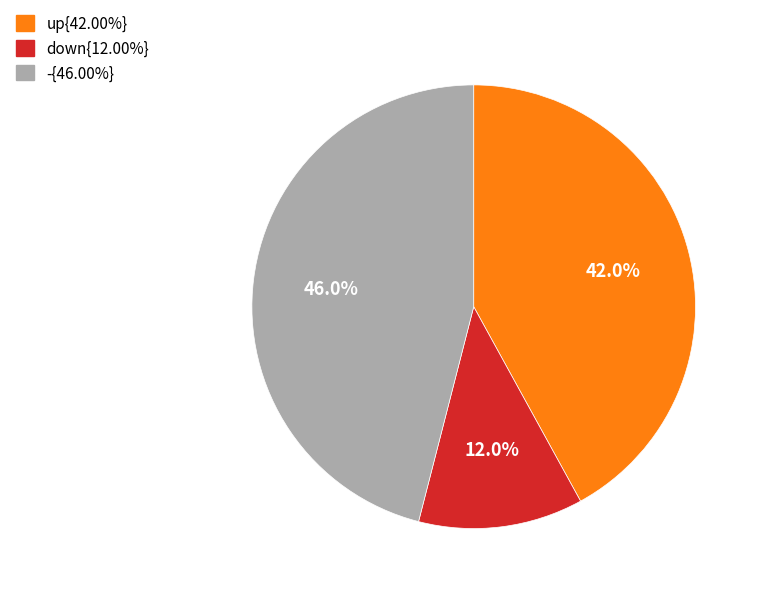

Does any single category account for the majority?

No